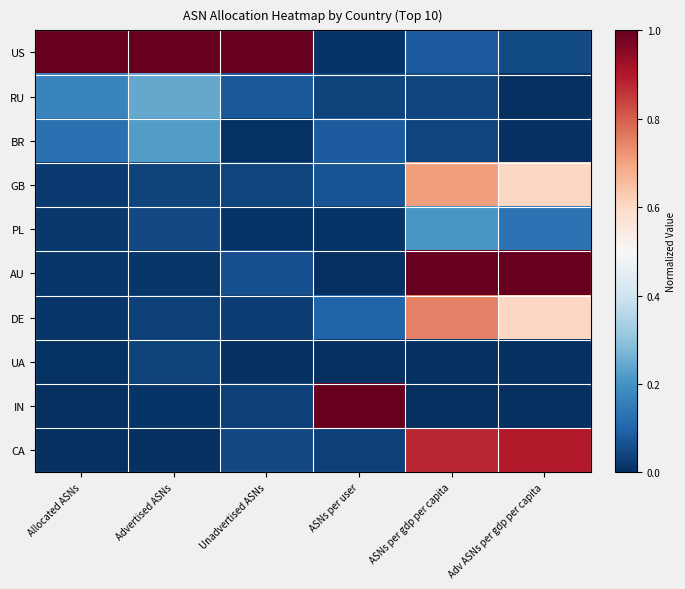

What is the total value across all series at Allocated ASNs?

1.4